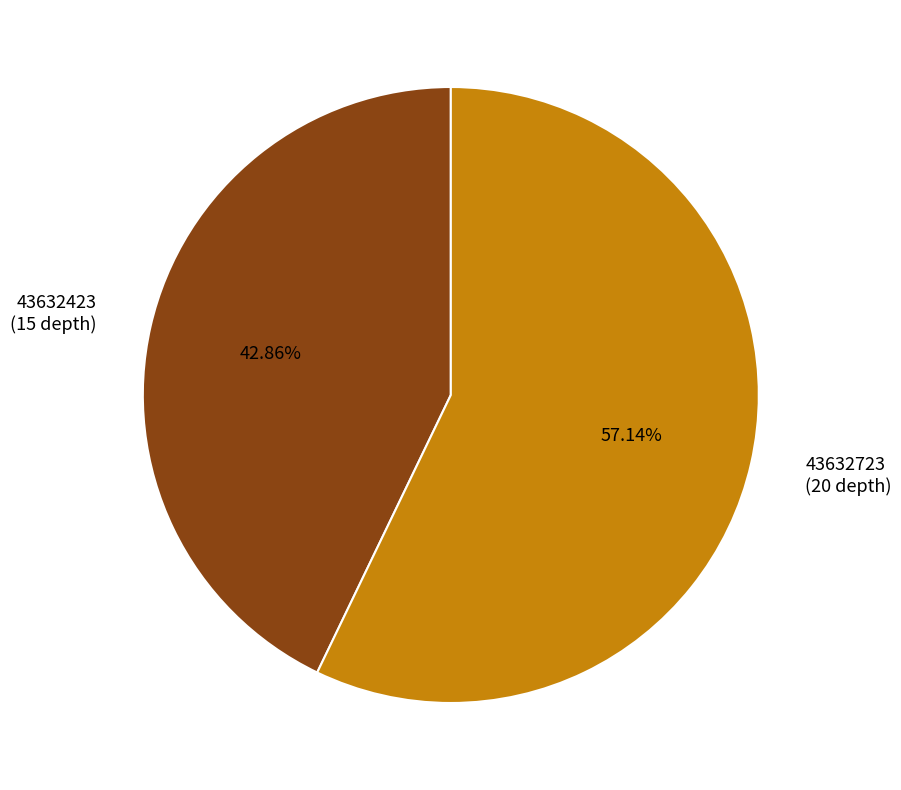

Does 43632423 account for over 50% of the chart?

No